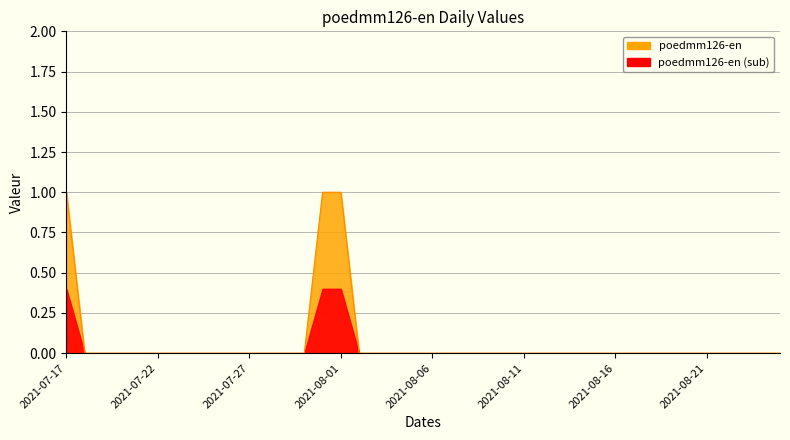

Between 2021-08-10 and 2021-08-15, which is larger?

2021-08-10